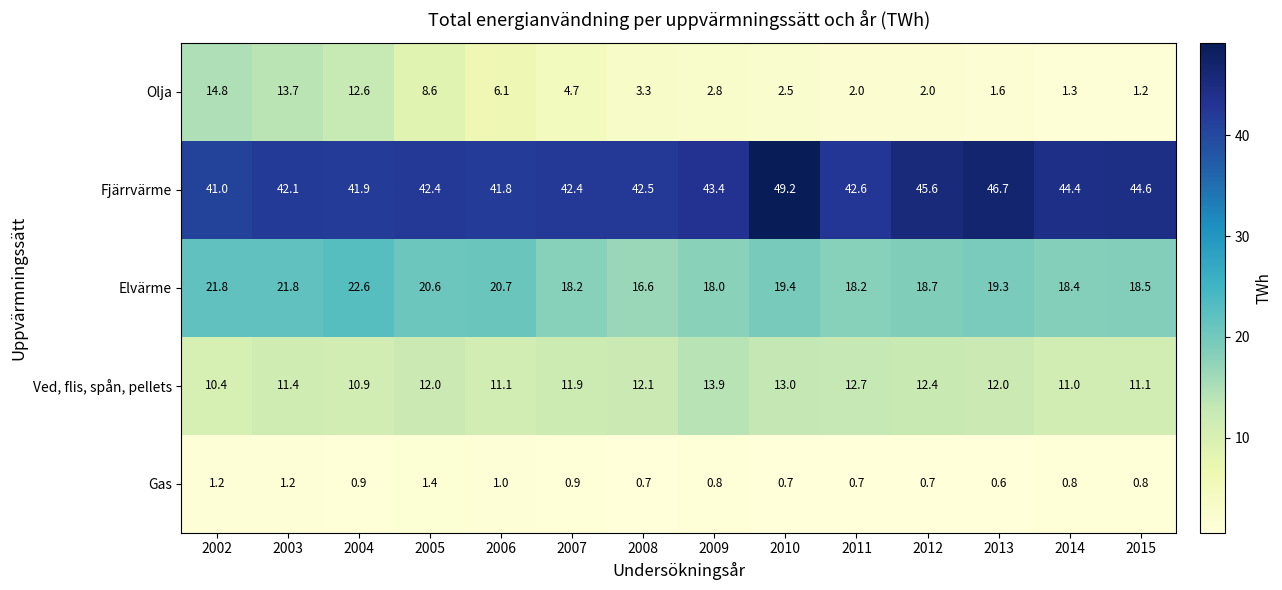

What is the smallest value displayed?

0.6